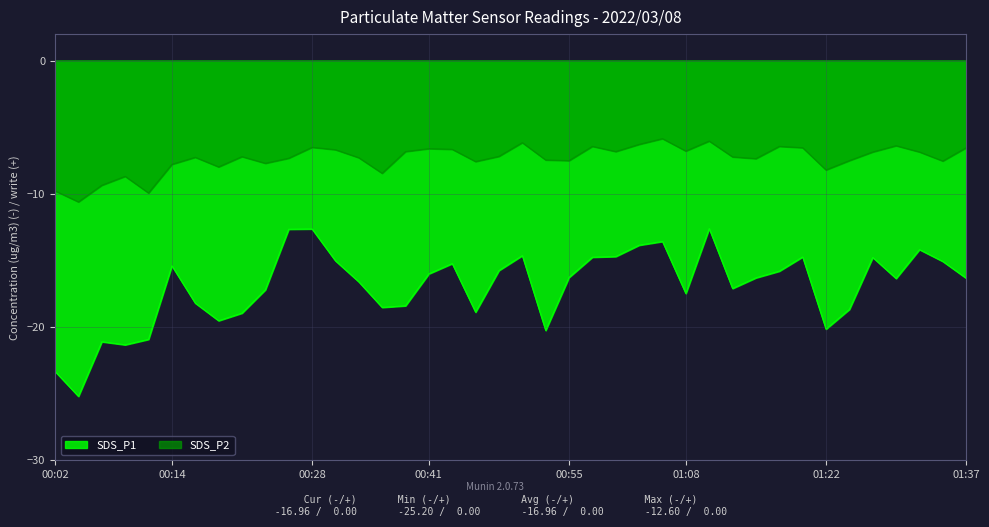

Rank the categories by SDS_P2 value from lowest to highest.

00:04, 00:11, 00:02, 00:06, 00:09, 00:36, 01:22, 00:19, 00:14, 00:24, 00:46, 01:35, 00:55, 01:25, 00:53, 01:15, 00:26, 00:33, 00:16, 01:13, 00:21, 00:48, 01:27, 01:32, 00:38, 01:00, 01:08, 00:31, 00:43, 00:41, 01:20, 01:37, 00:28, 00:58, 01:18, 01:30, 01:03, 00:51, 01:10, 01:05